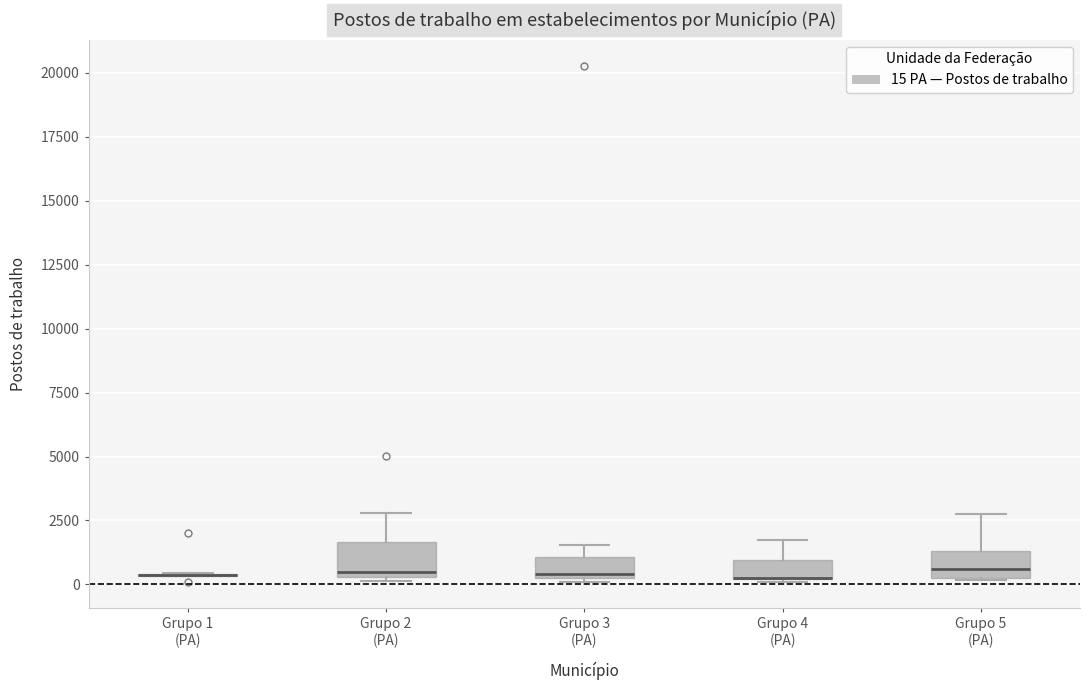

Where is the lower edge of the box for Grupo 3 (PA) on the y-axis? The values are not printed on the chart, so give them approximately, as read against the axis.

500